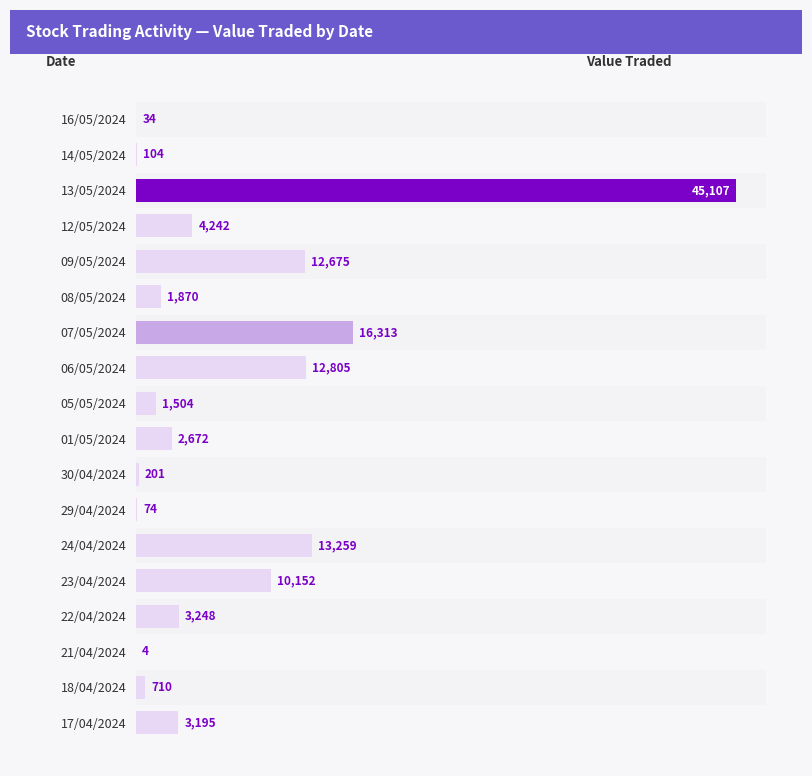

What is the sum of the values at 05/05/2024 and 09/05/2024?

14179